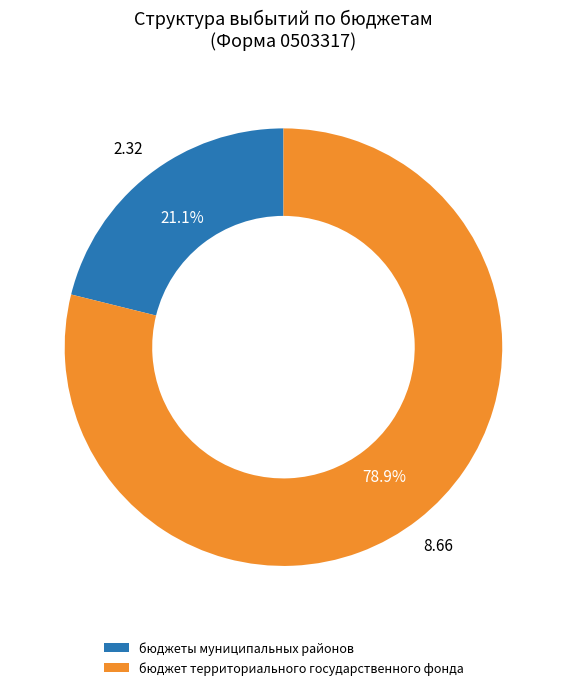

Which slice is the largest?

бюджет территориального государственного фонда